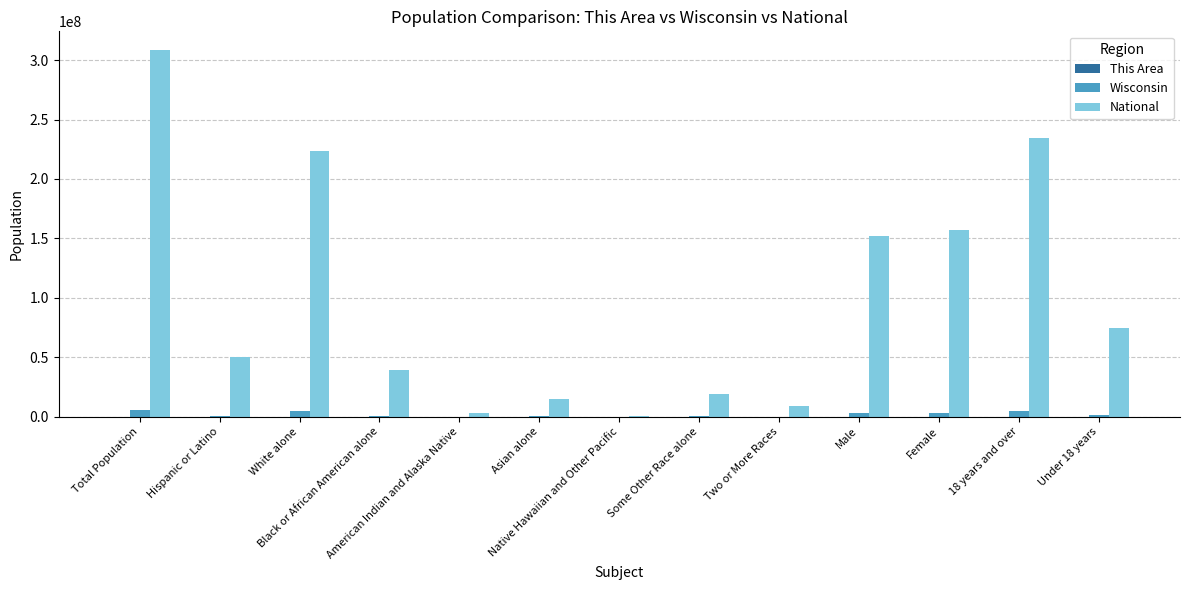

What is the greatest value displayed?

308745538